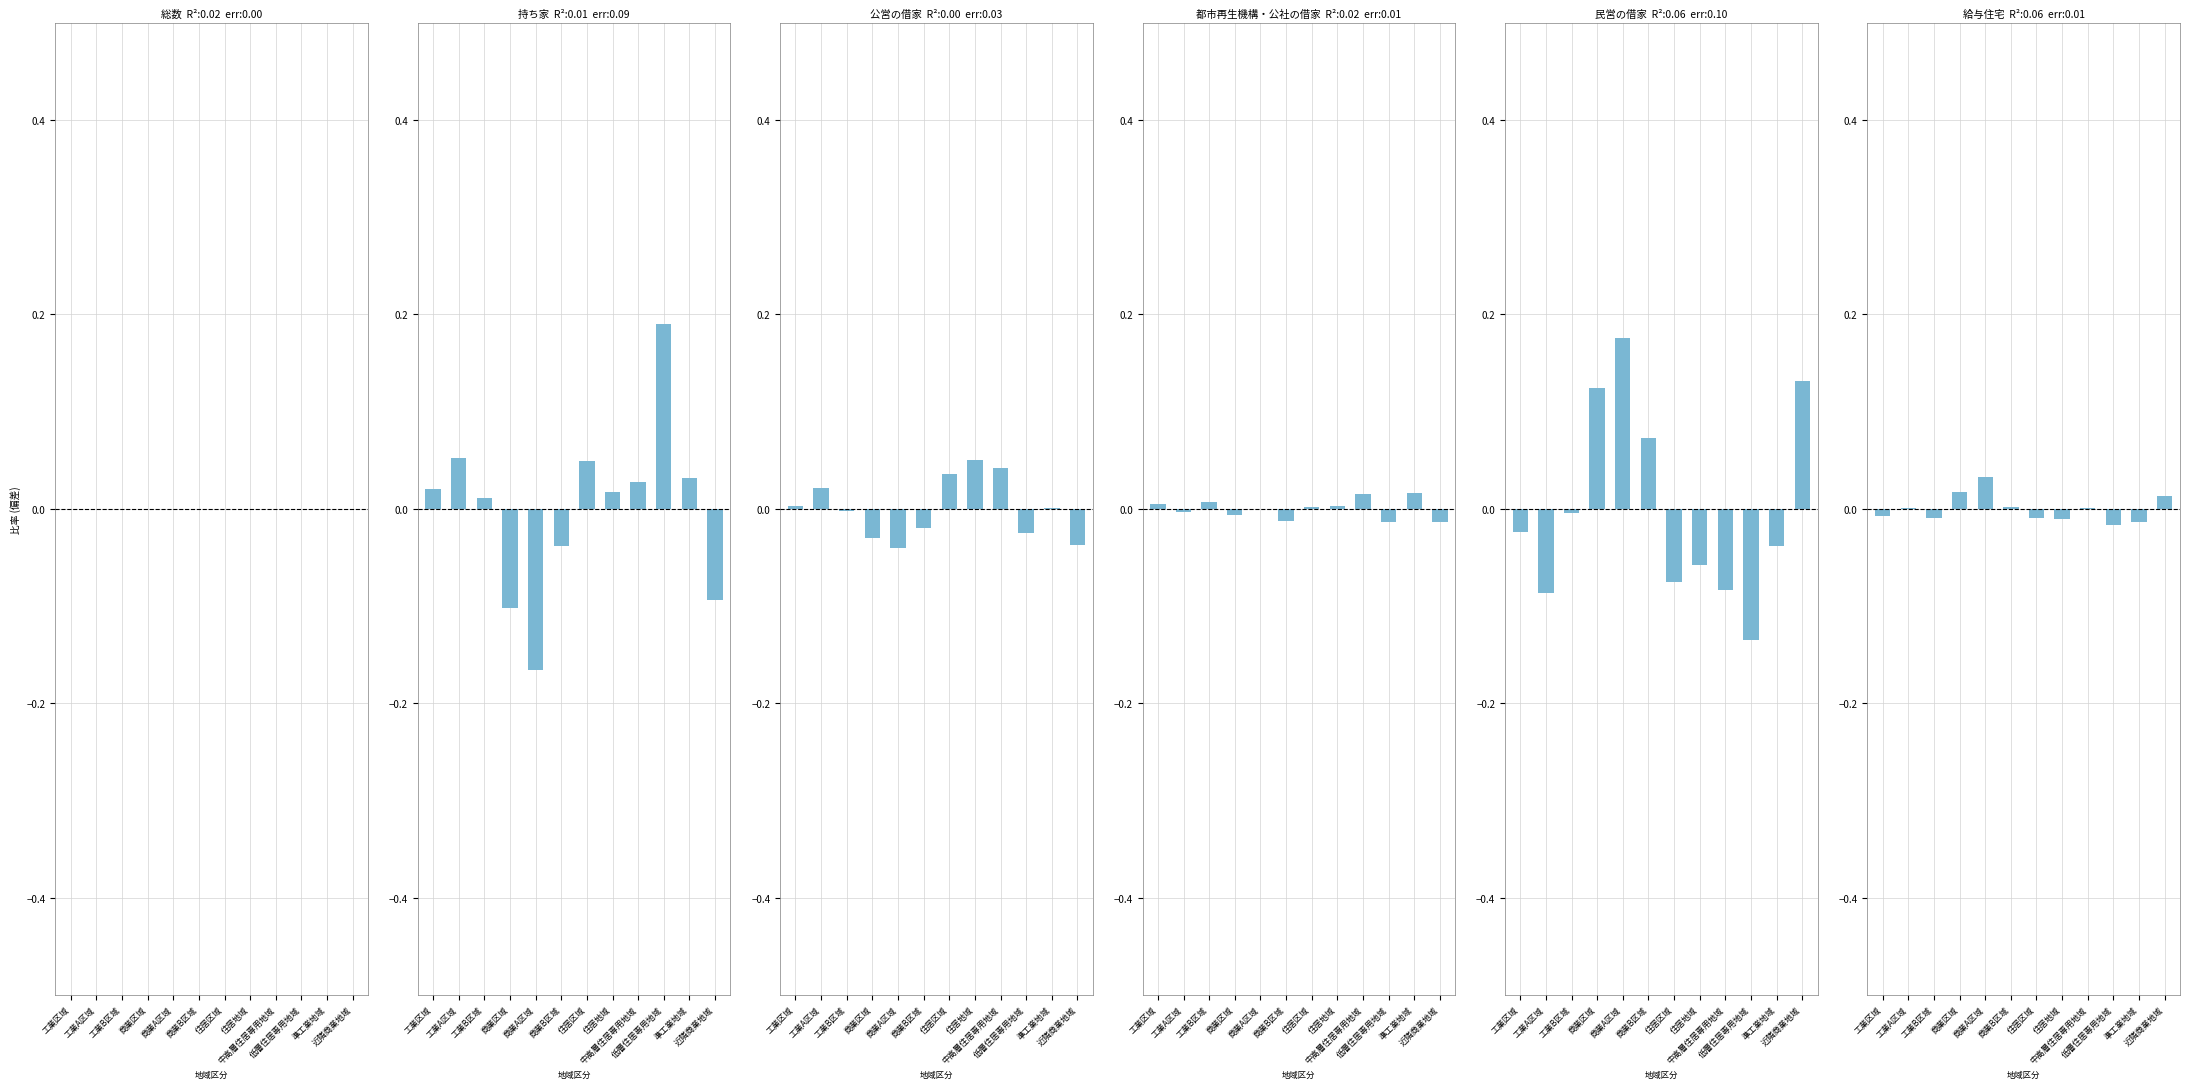

True or false: 持ち家 has a value of 0.0 at 住居地域.

False